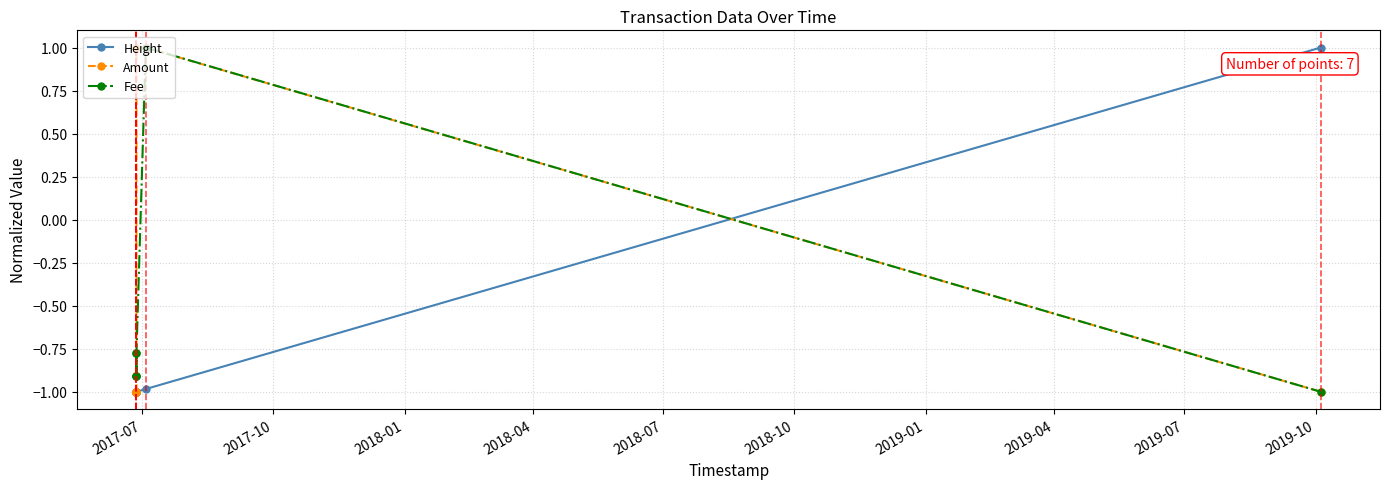

What is the value of the Fee point at the 2nd from the left?

-0.9